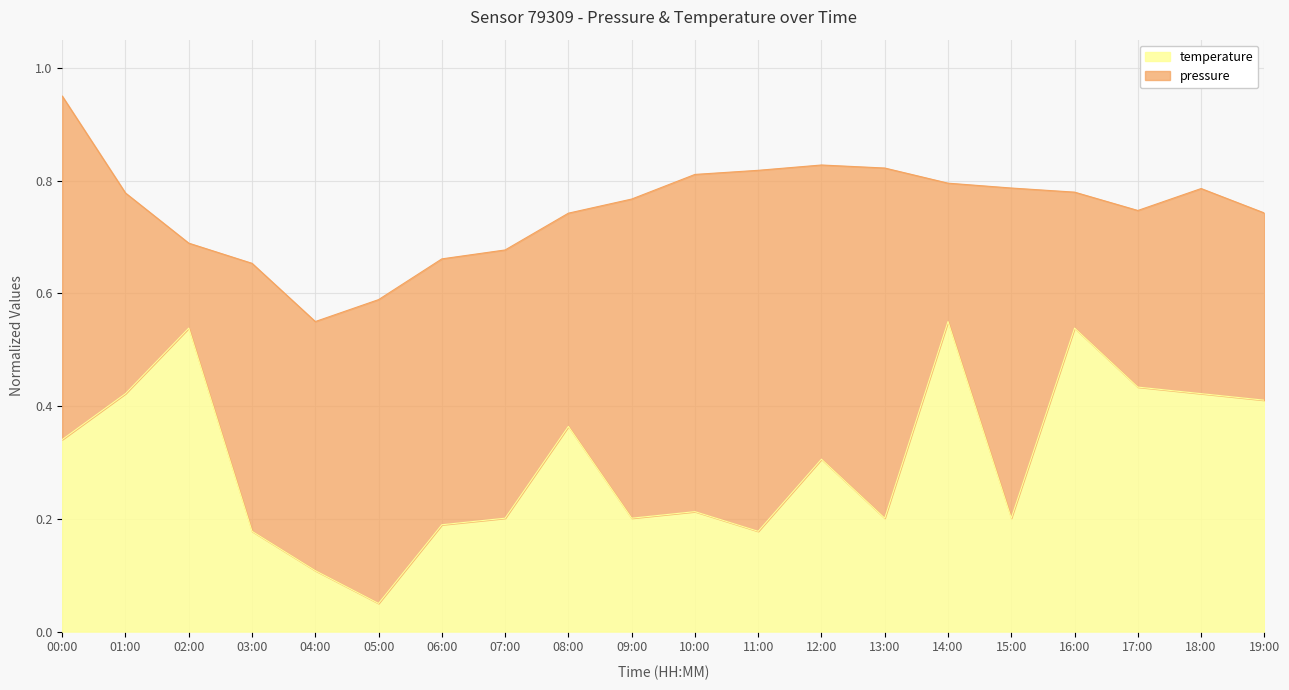

List the series in order of their peak value, lowest first.

temperature, pressure